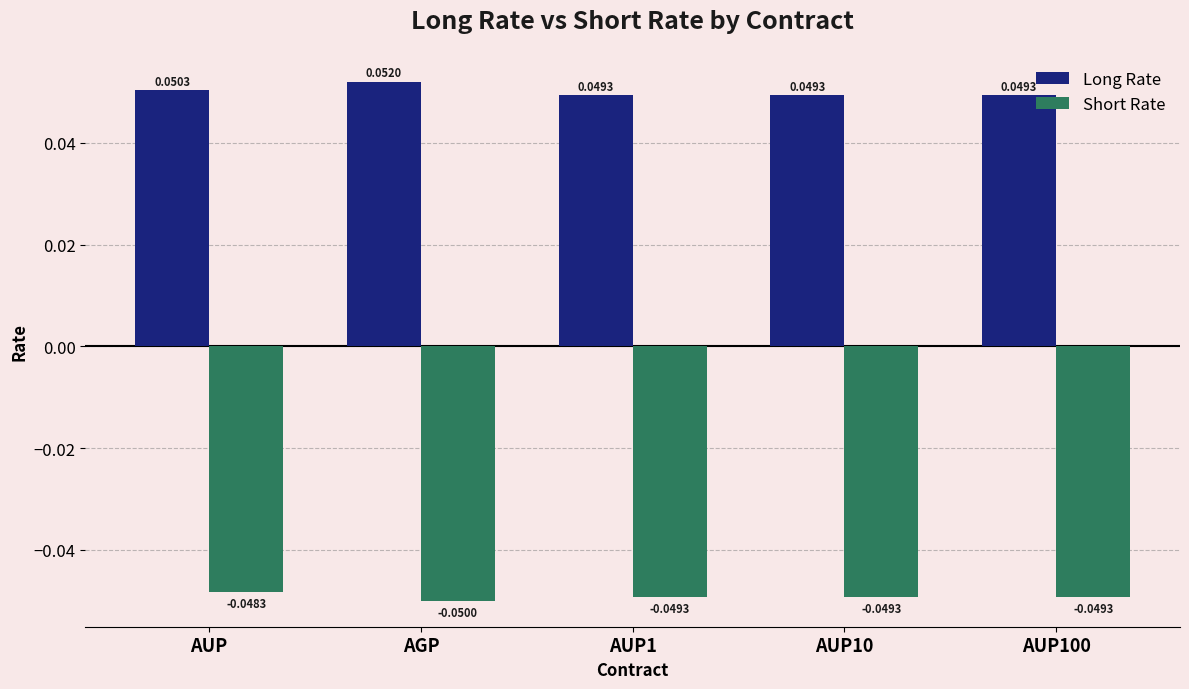

What is the label of the 3rd bar from the left?

AUP1